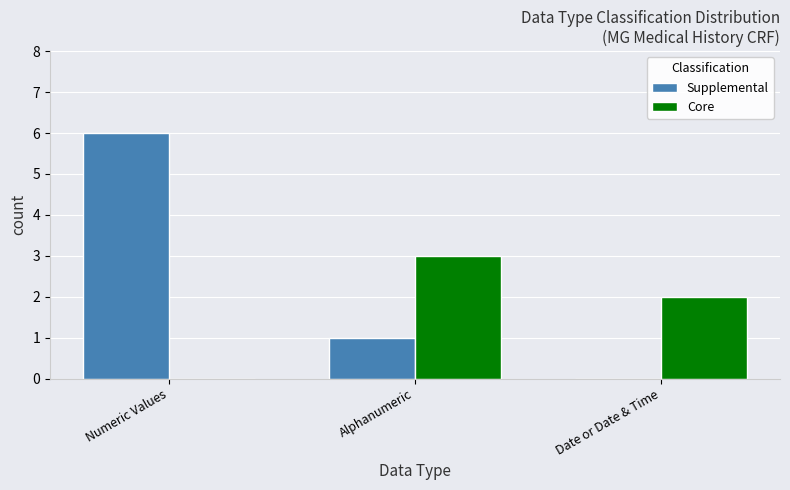

What is the difference between the Supplemental values at Date or Date & Time and Numeric Values?

6